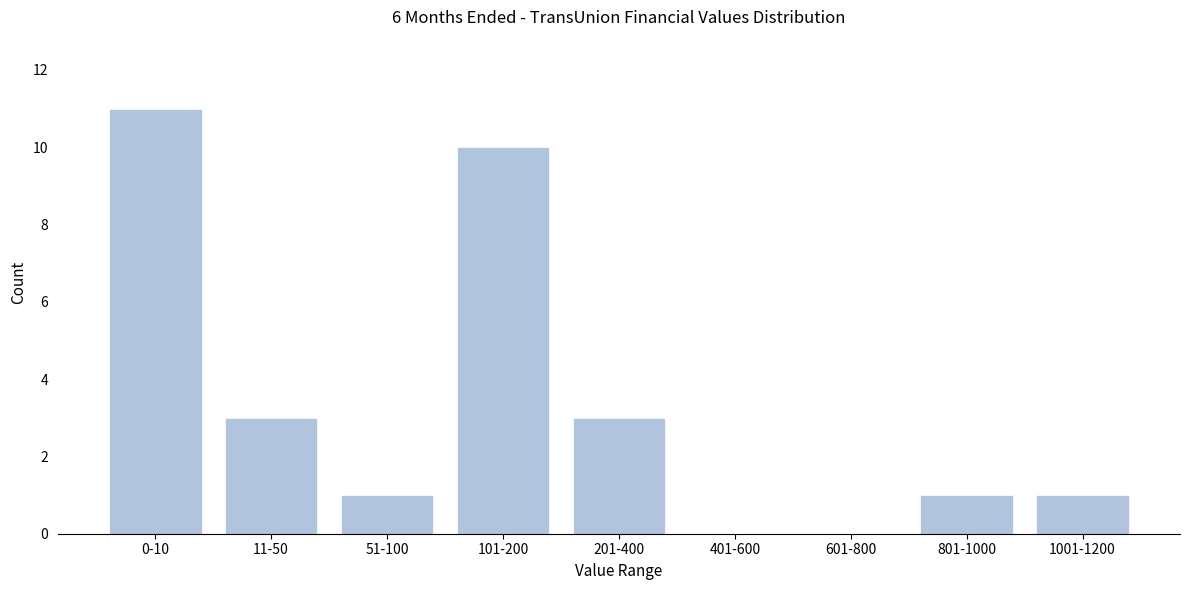

Reading left to right, extract all data points from this chart.

0-10=11	11-50=3	51-100=1	101-200=10	201-400=3	401-600=0	601-800=0	801-1000=1	1001-1200=1